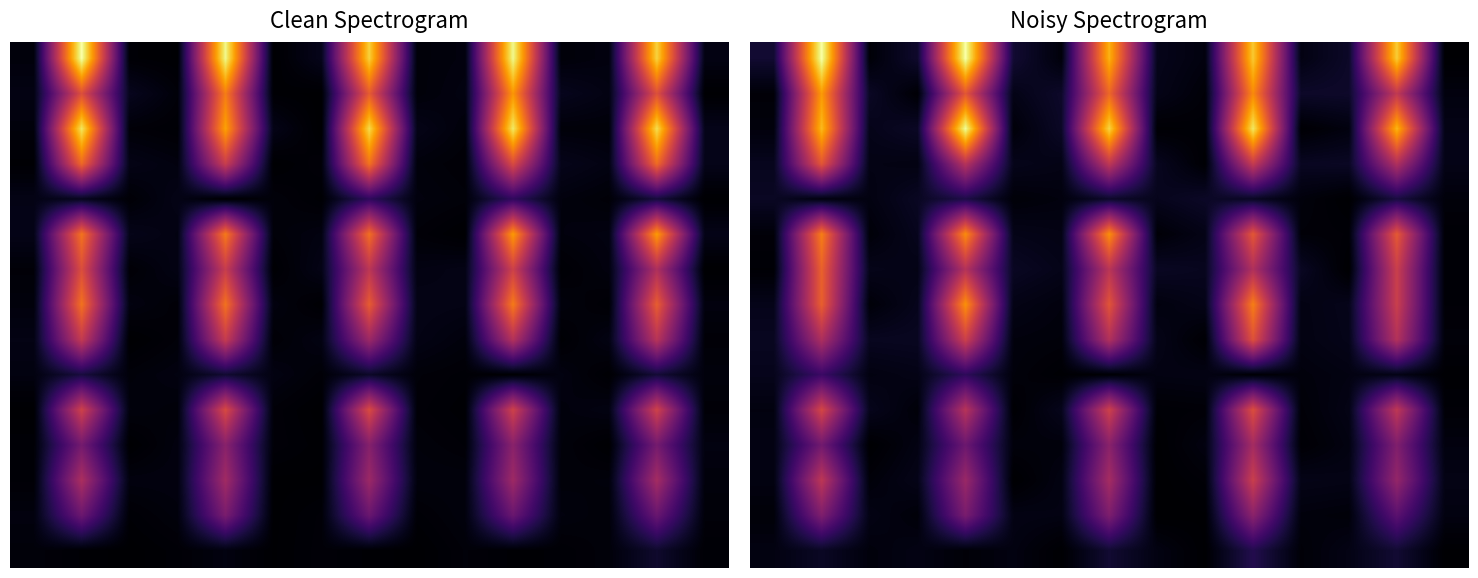

Which label corresponds to the smallest value in the chart?

8